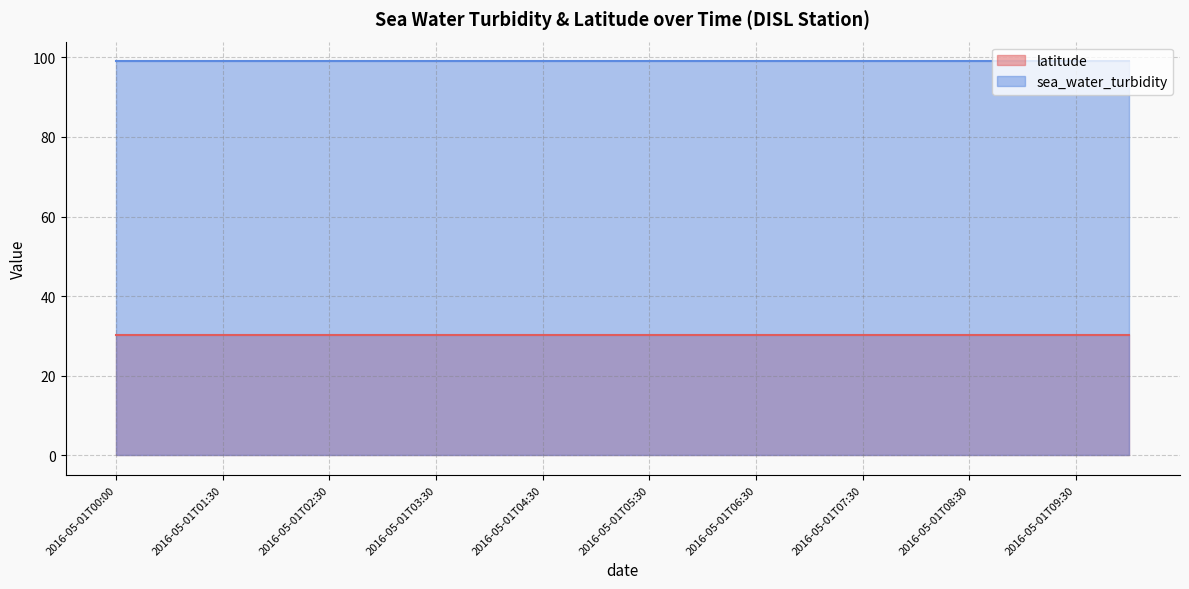

Between 2016-05-01T05:00 and 2016-05-01T10:00, which is larger?

2016-05-01T05:00